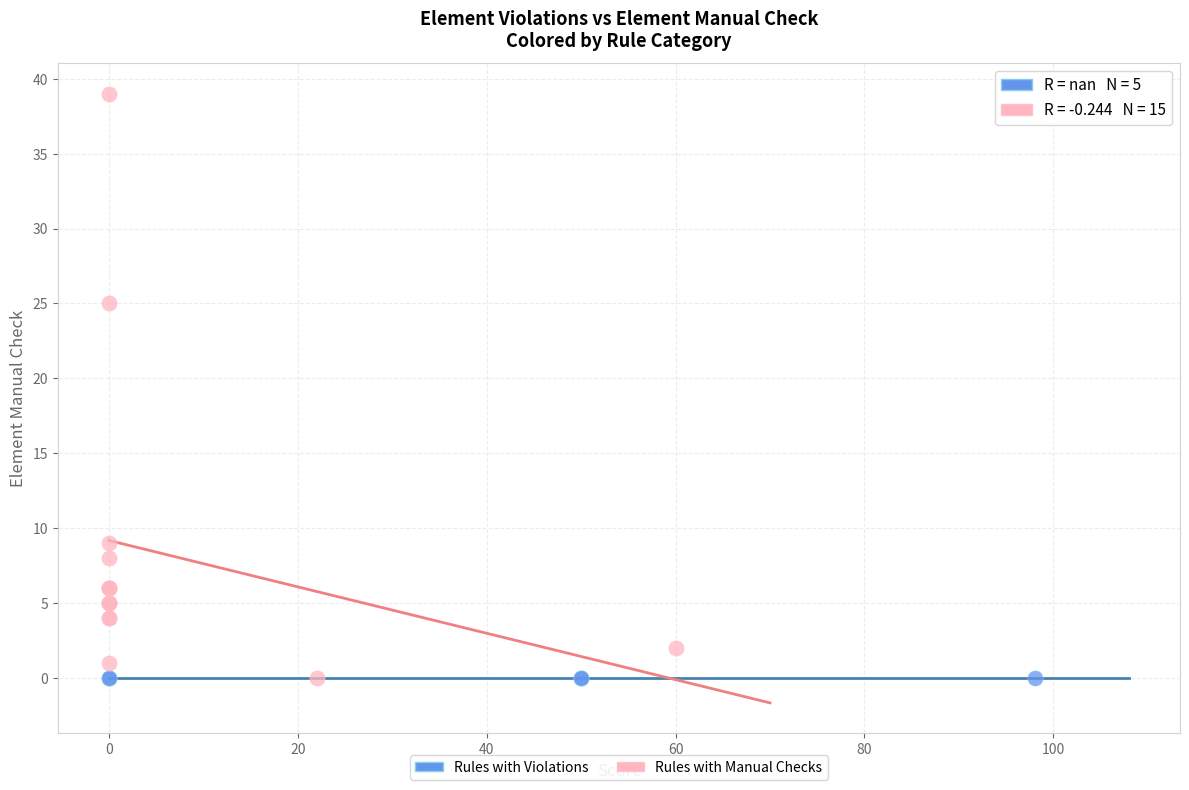

Which series contains the highest Y value?

Rules with Manual Checks